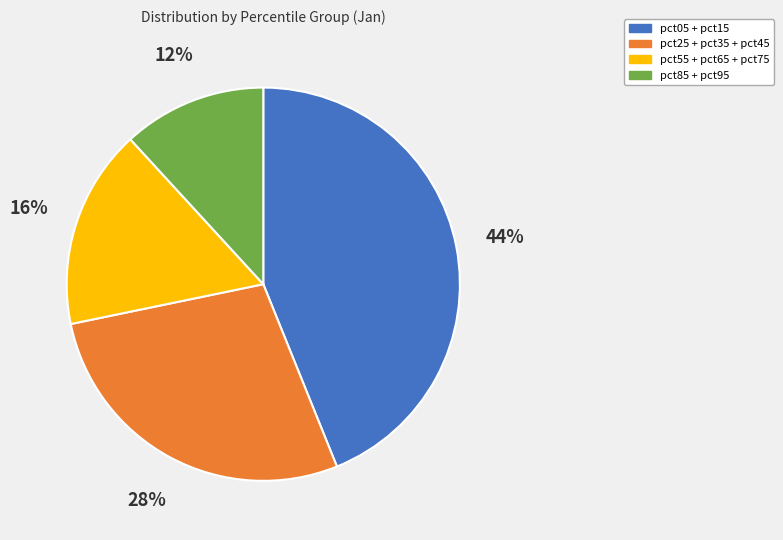

Does any single category account for the majority?

No